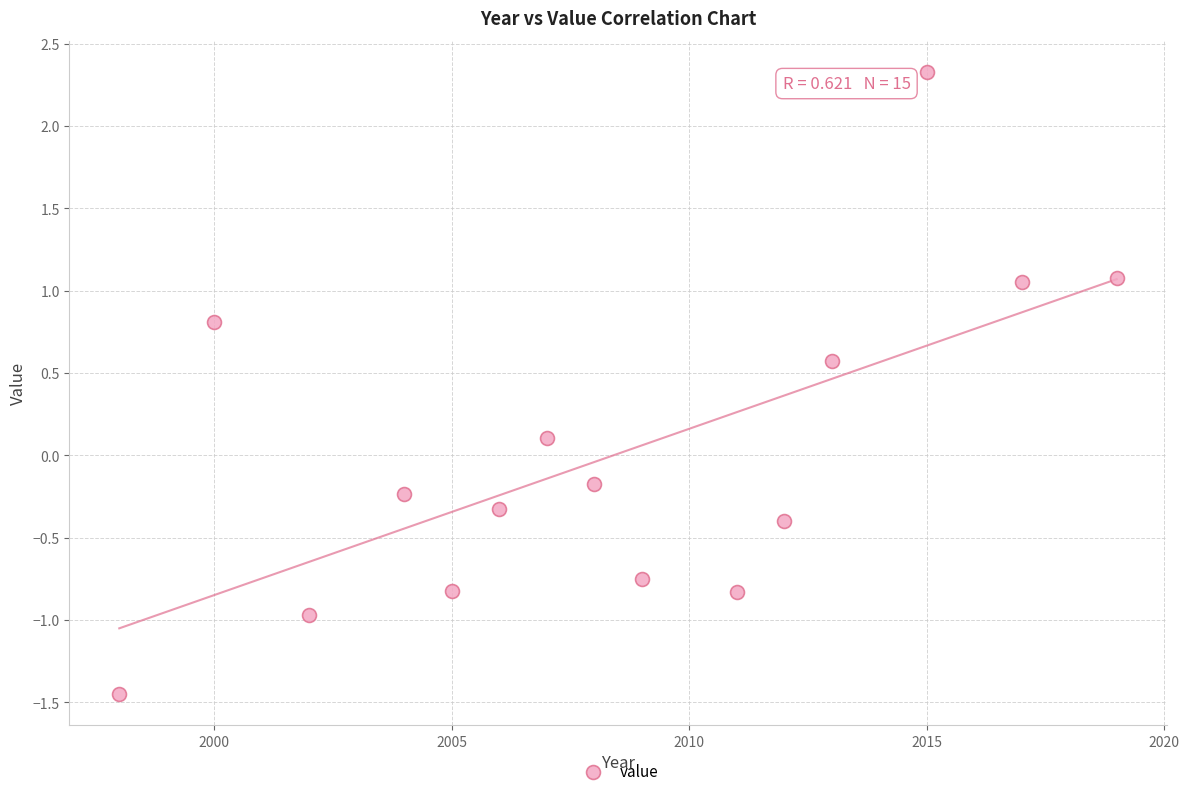

What is the range of Y values (max minus min)?

3.8